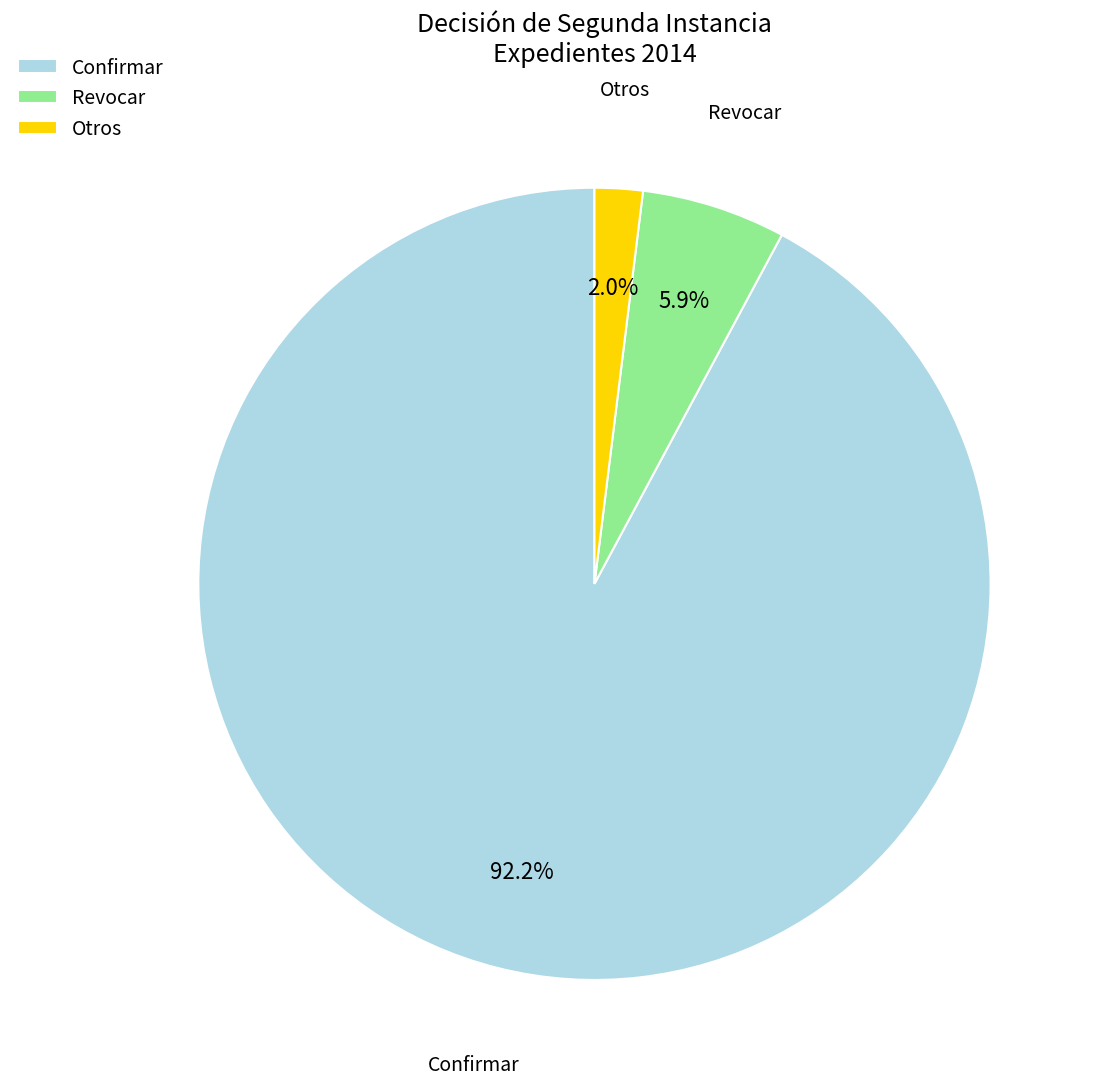

How many segments does this pie chart have?

3